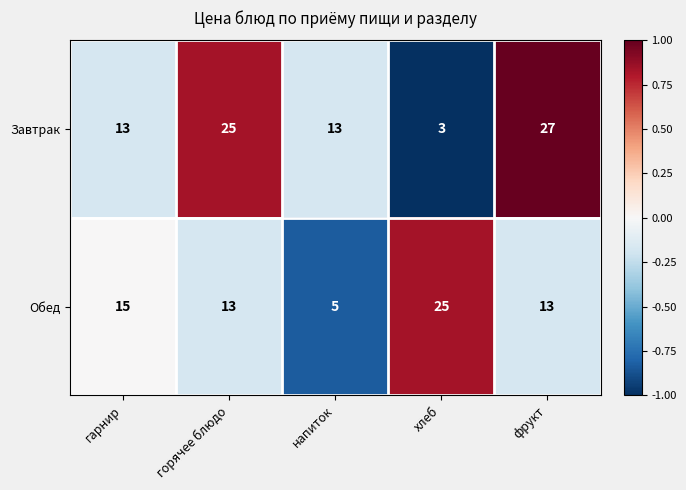

Reading right to left, extract all data points from this chart.

Завтрак: 27	3	13	25	13
Обед: 13	25	5	13	15